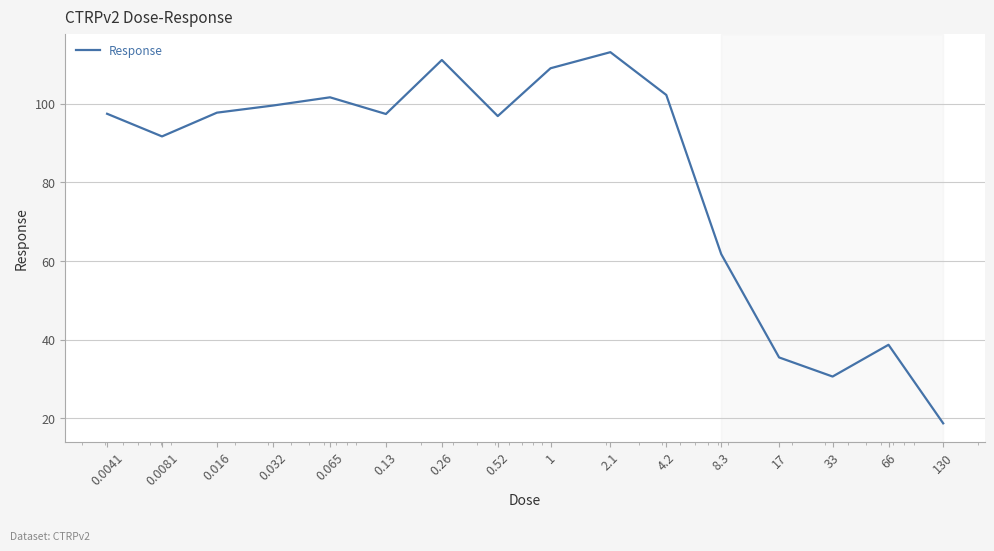

How many lines are shown in the chart?

1